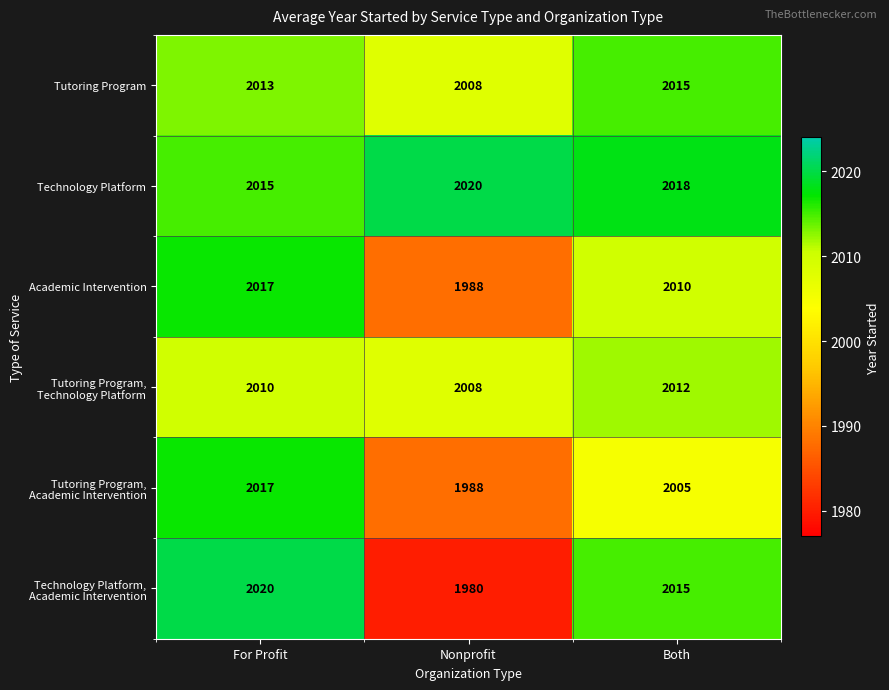

Count the Academic Intervention values in the range 1988 to 2017.

3